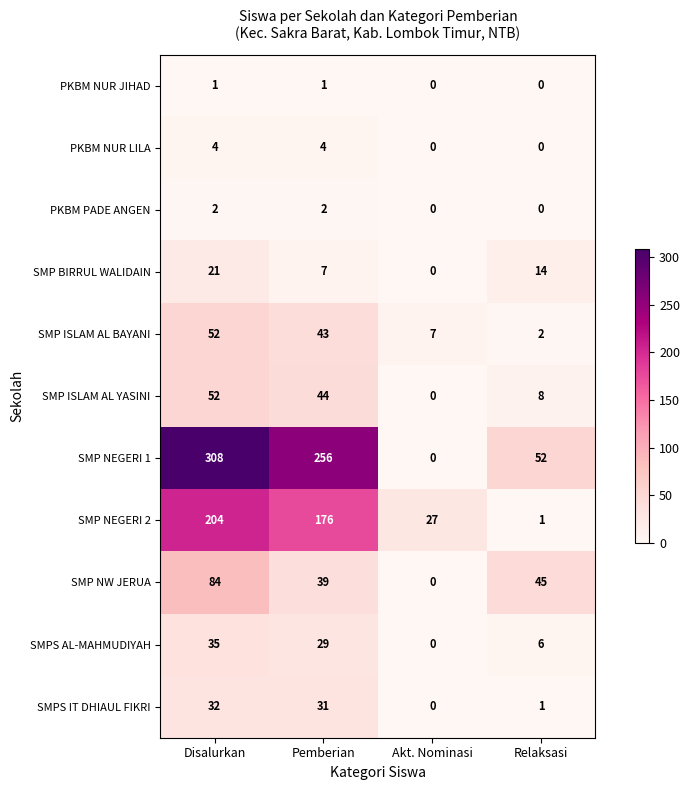

Where does the SMP NEGERI 2 series first go above 176?

Disalurkan